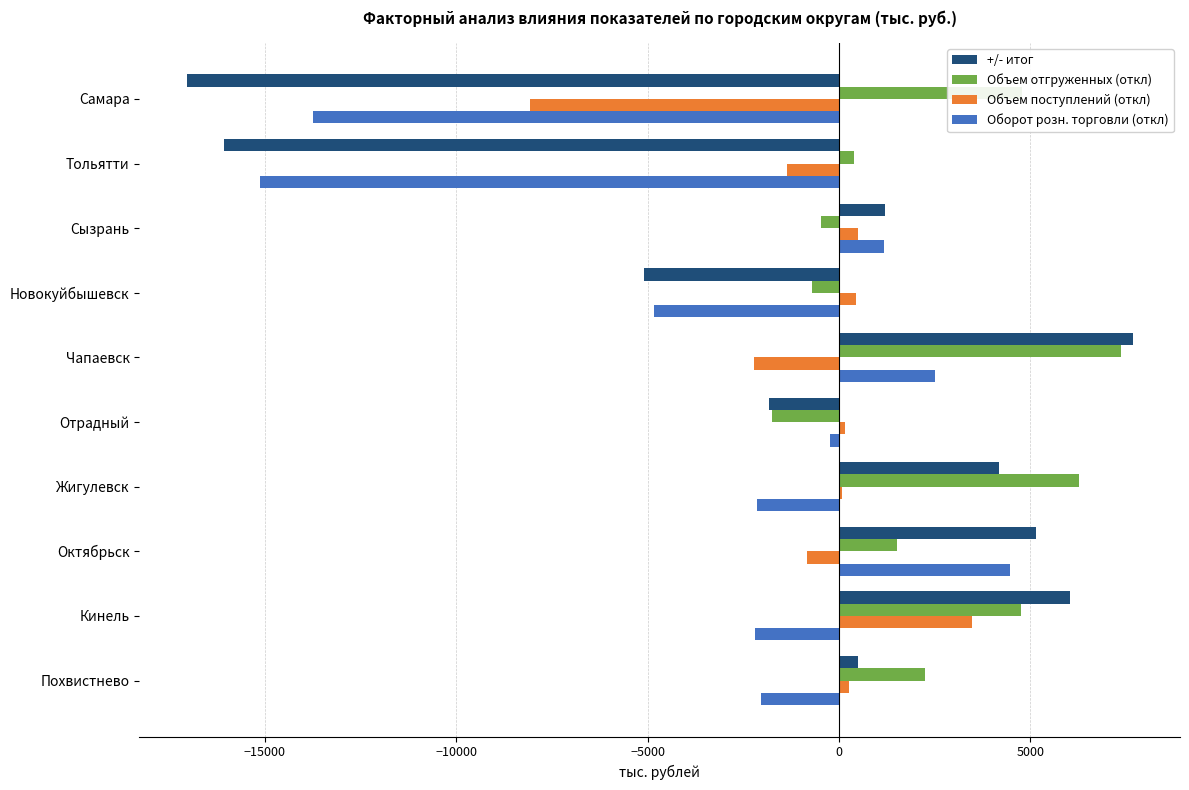

The value of Оборот розн. торговли (откл) at Похвистнево is -2024.2. True or false?

True